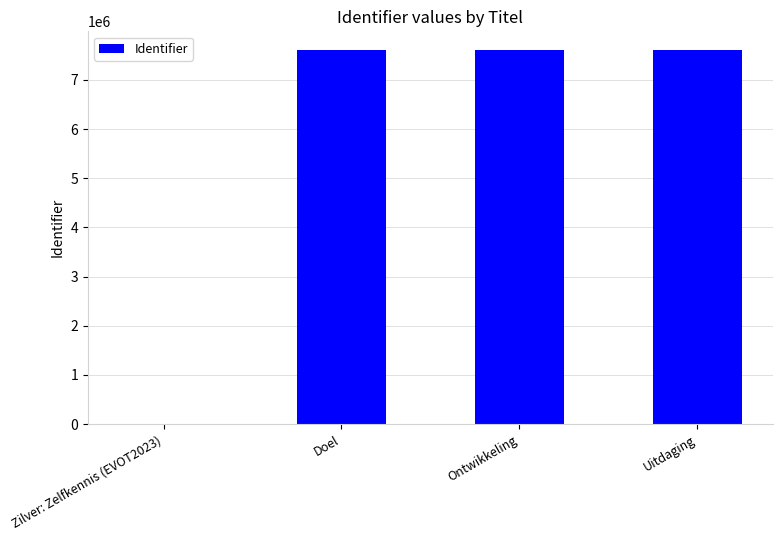

What is the greatest value displayed?

7607104